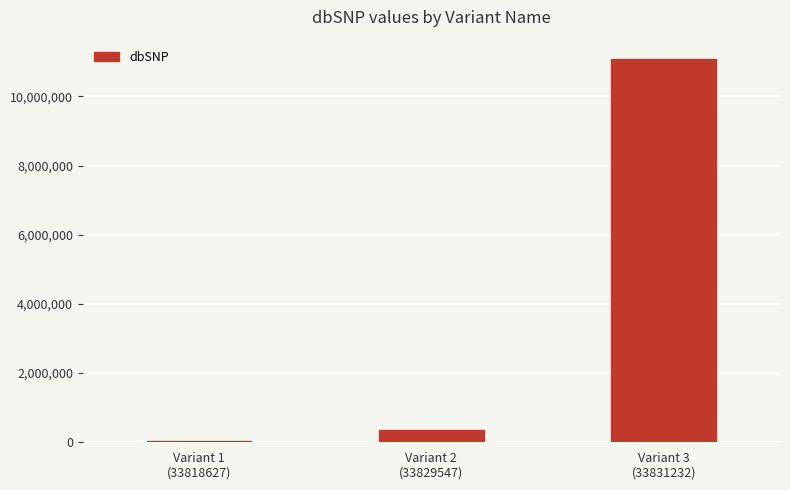

What is the maximum value shown in the chart?

11084753